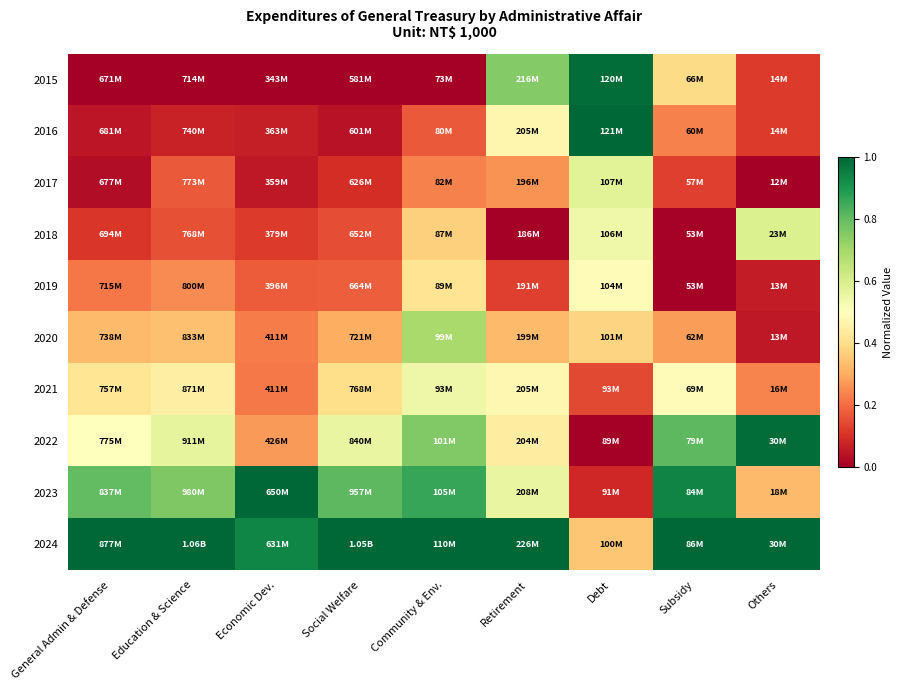

Which series changed the most between Retirement and Others?

2015